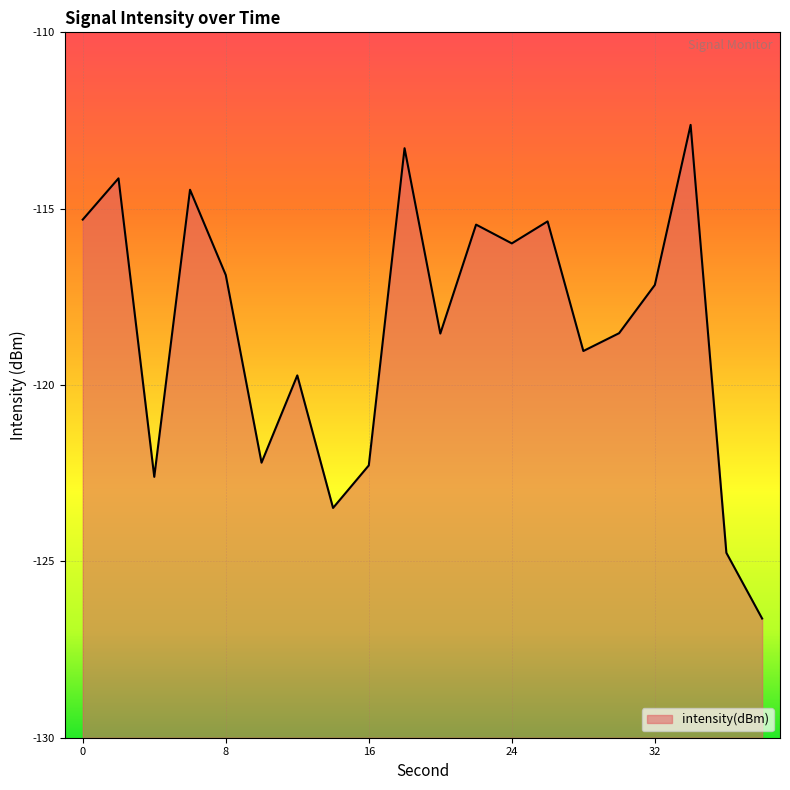

Reading right to left, extract all data points from this chart.

-126.6	-124.8	-112.6	-117.2	-118.5	-119.0	-115.4	-116.0	-115.5	-118.5	-113.3	-122.3	-123.5	-119.7	-122.2	-116.9	-114.5	-122.6	-114.1	-115.3